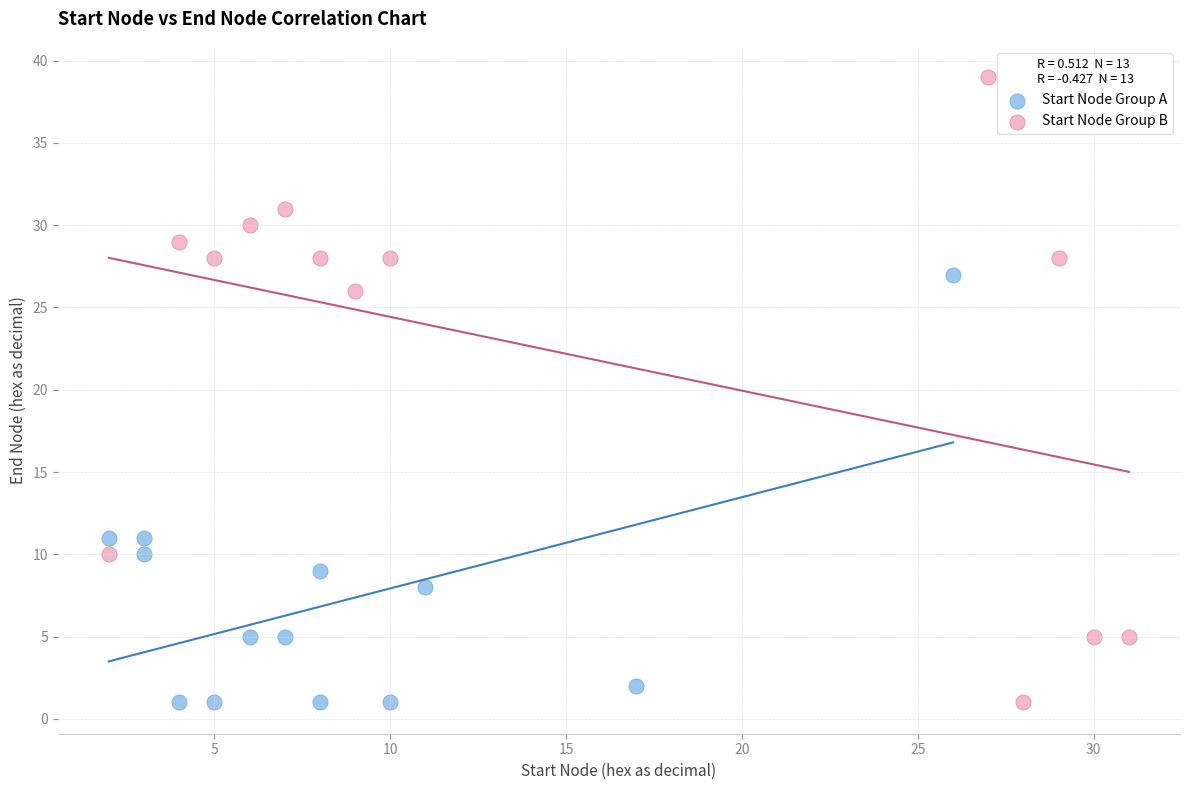

Which series reaches the maximum Y coordinate?

Start Node Group B